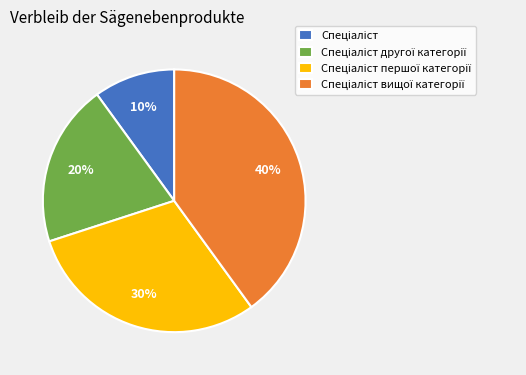

How many slices are in this pie chart?

4